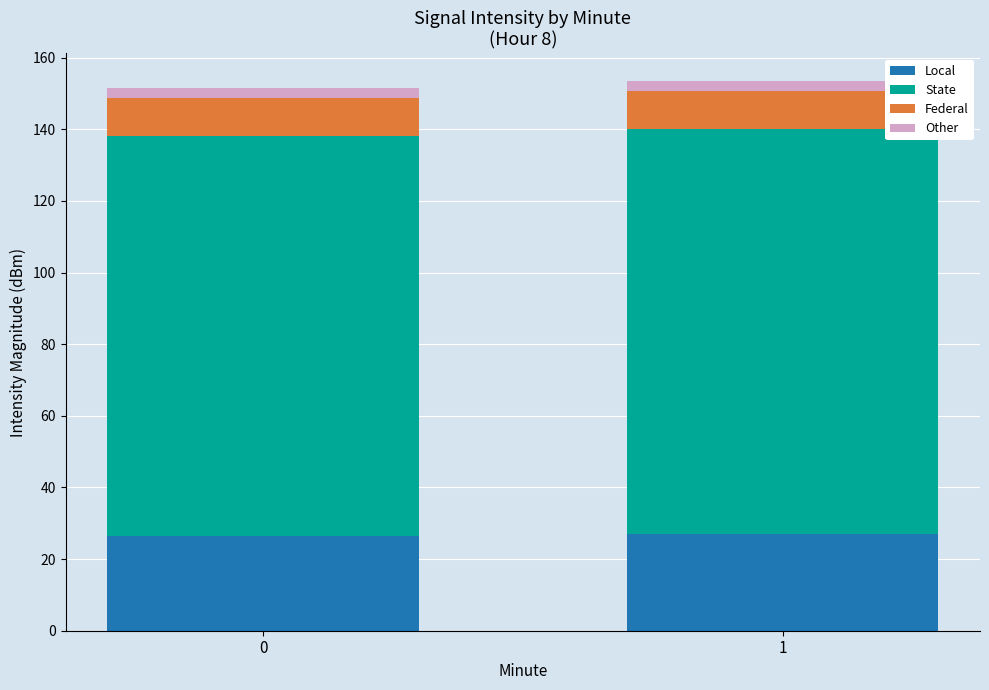

What is the sum of all Local values?

53.5